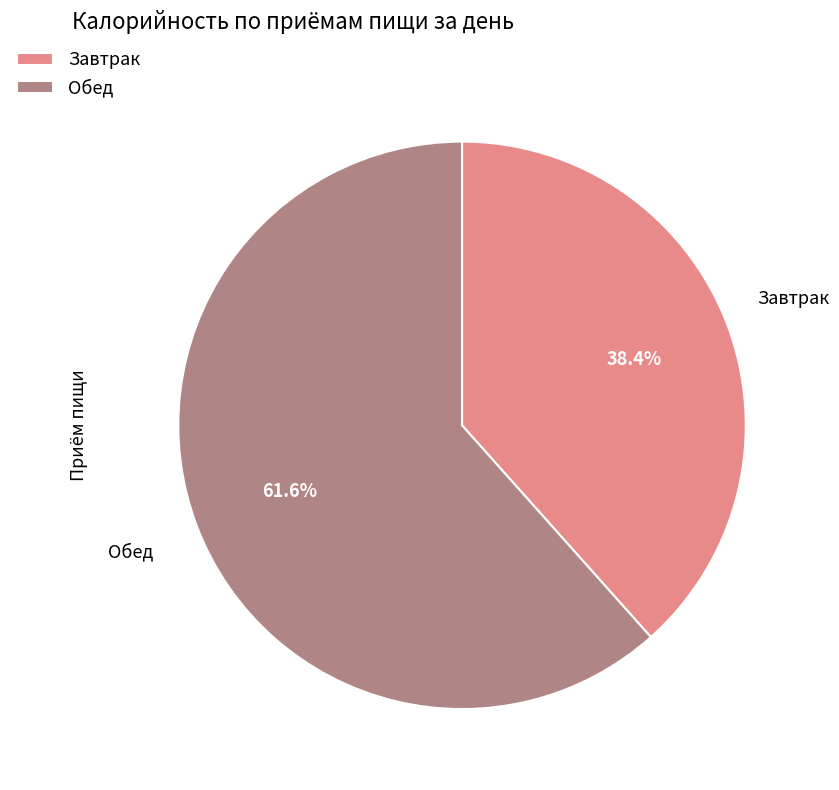

To the nearest percent, what is the average slice percentage?

50%